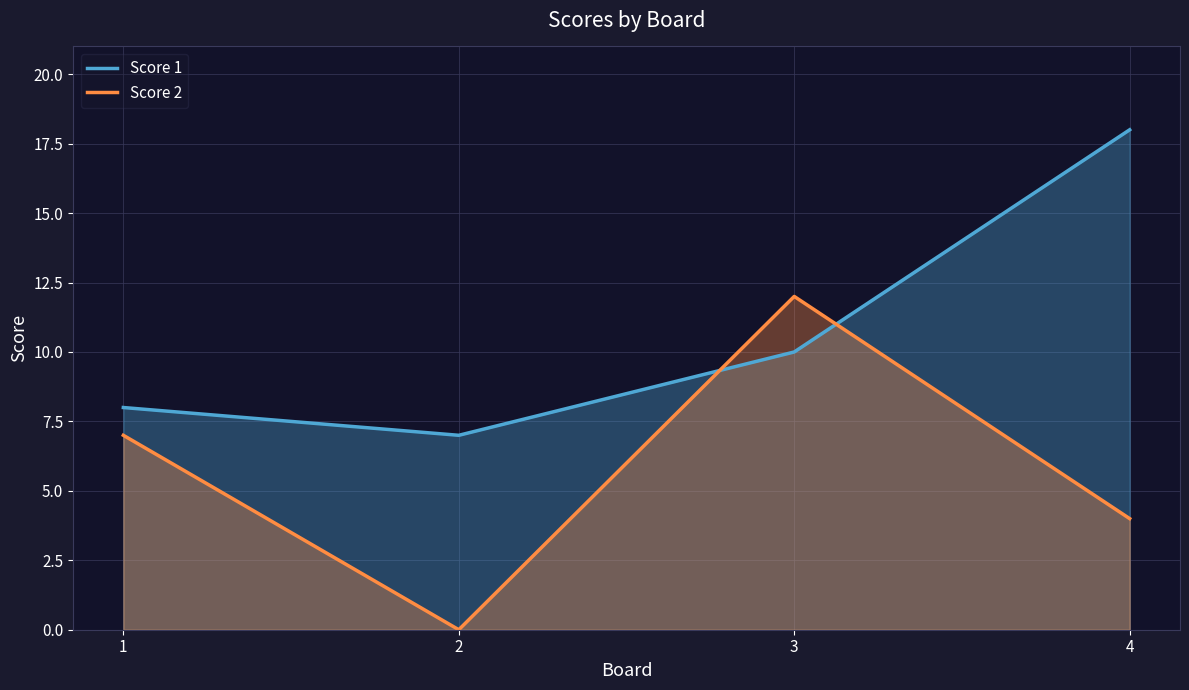

Which series has the largest range (max minus min)?

Score 2